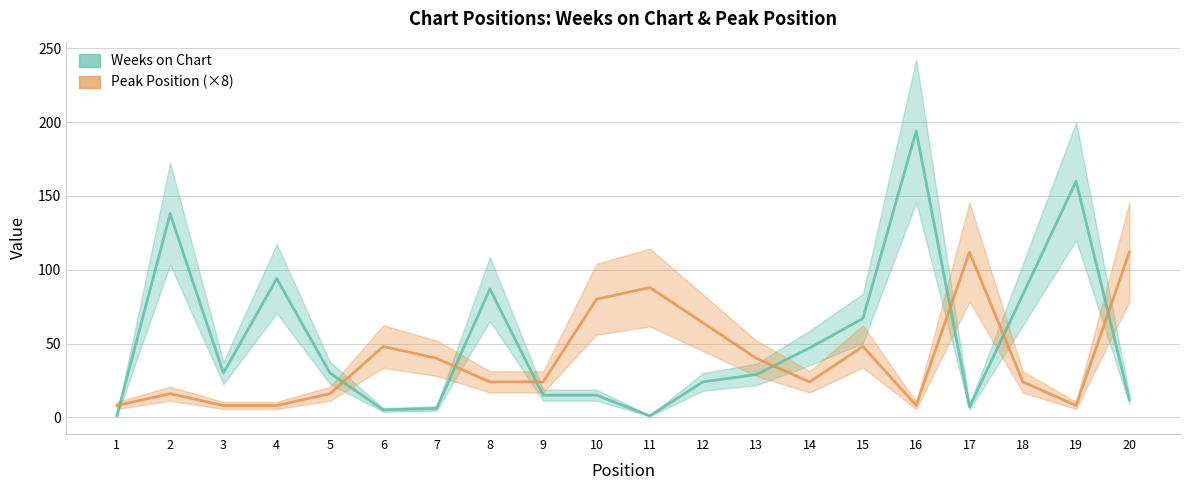

Is this an area chart (filled region under the line)?

No